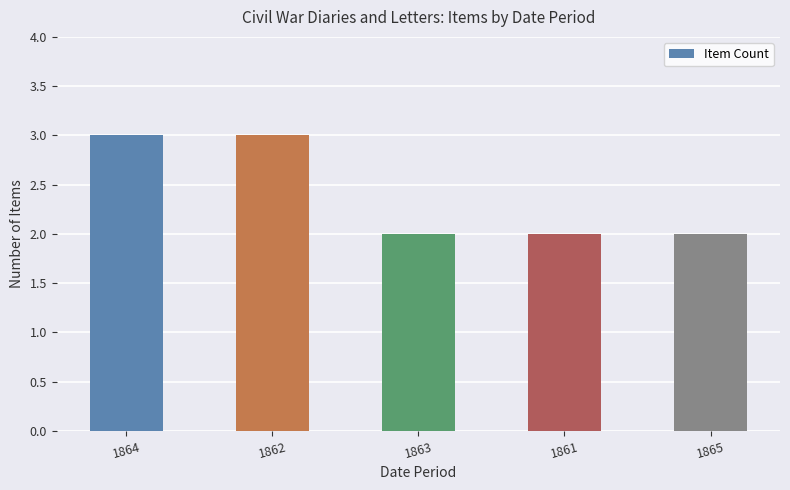

Read the value at 1862.

3